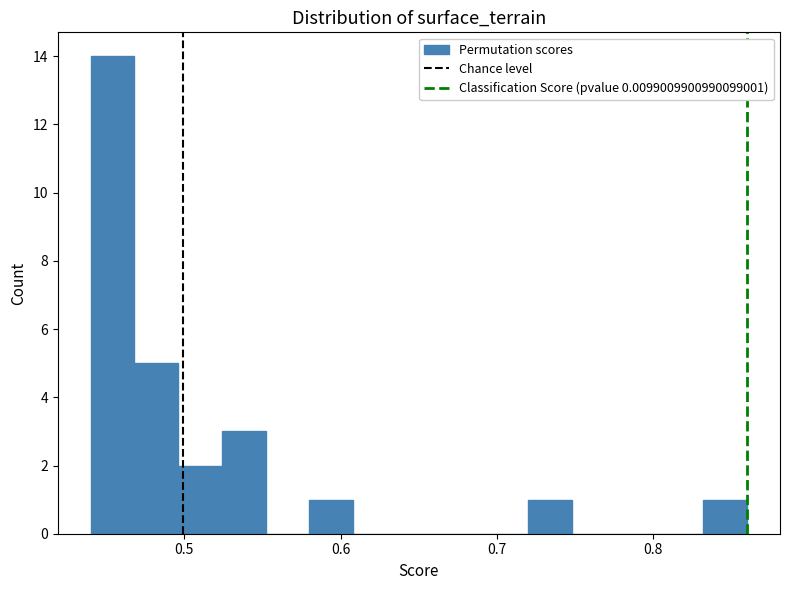

Read against the x-axis, roughly where is the centre of the tallest bar?

0.45